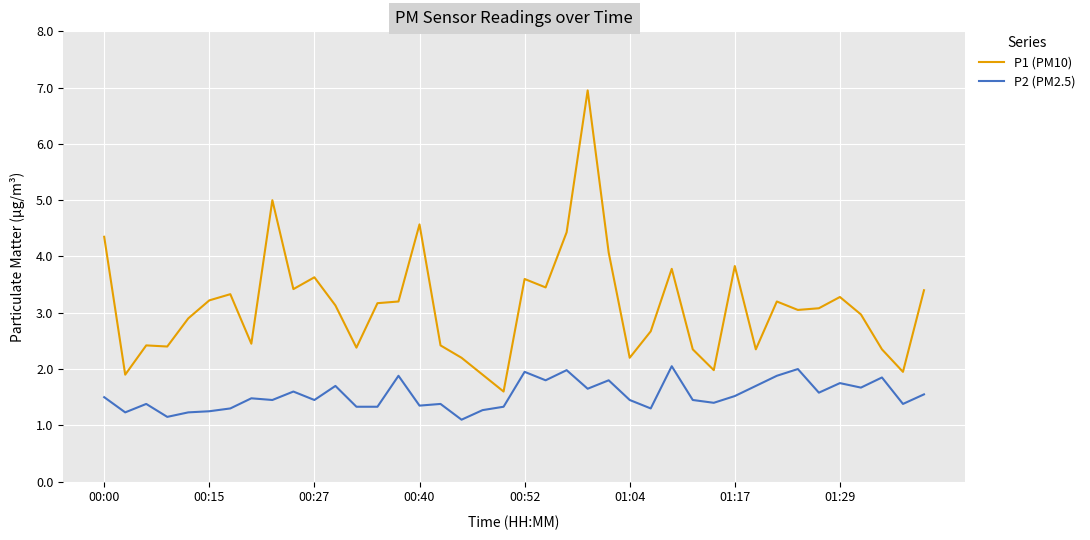

Which series has the largest total across all categories?

P1 (PM10)